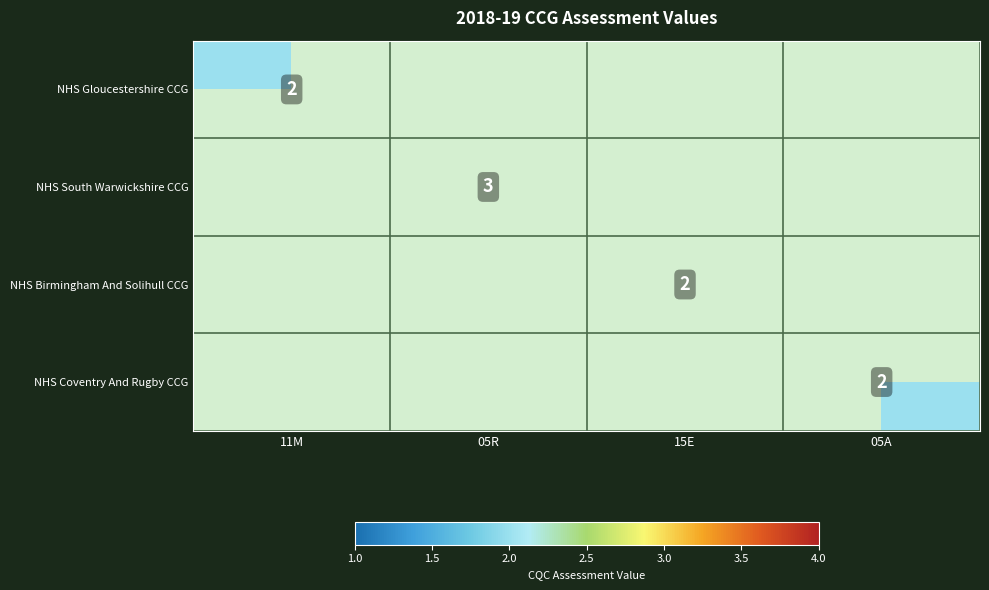

Which label corresponds to the largest value in the chart?

05R